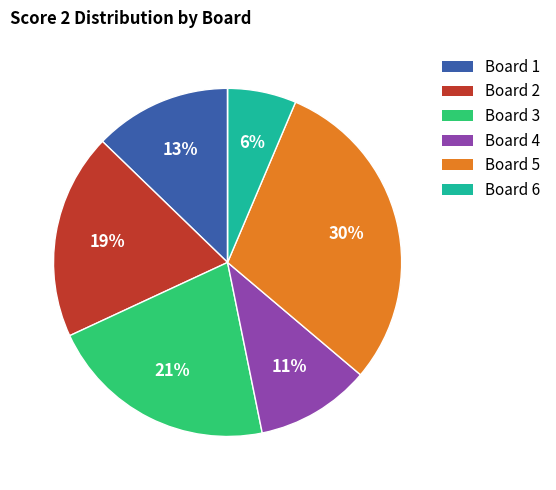

Does any single category account for the majority?

No